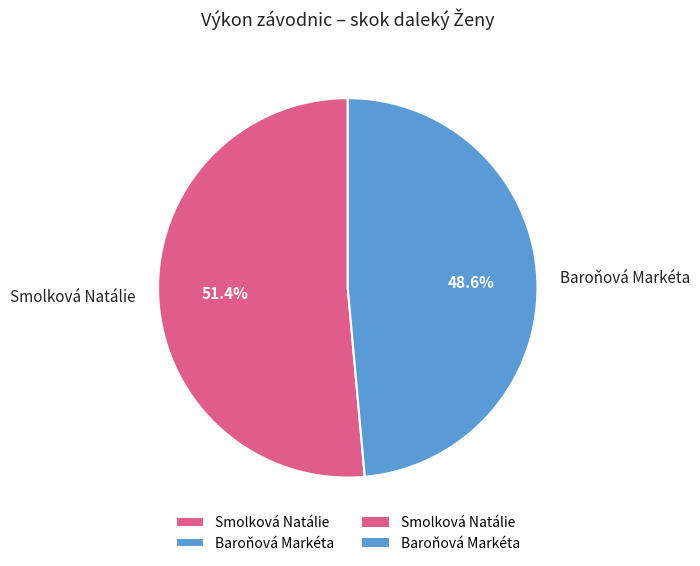

What is the total percentage of Baroňová Markéta and Smolková Natálie?

100.0%